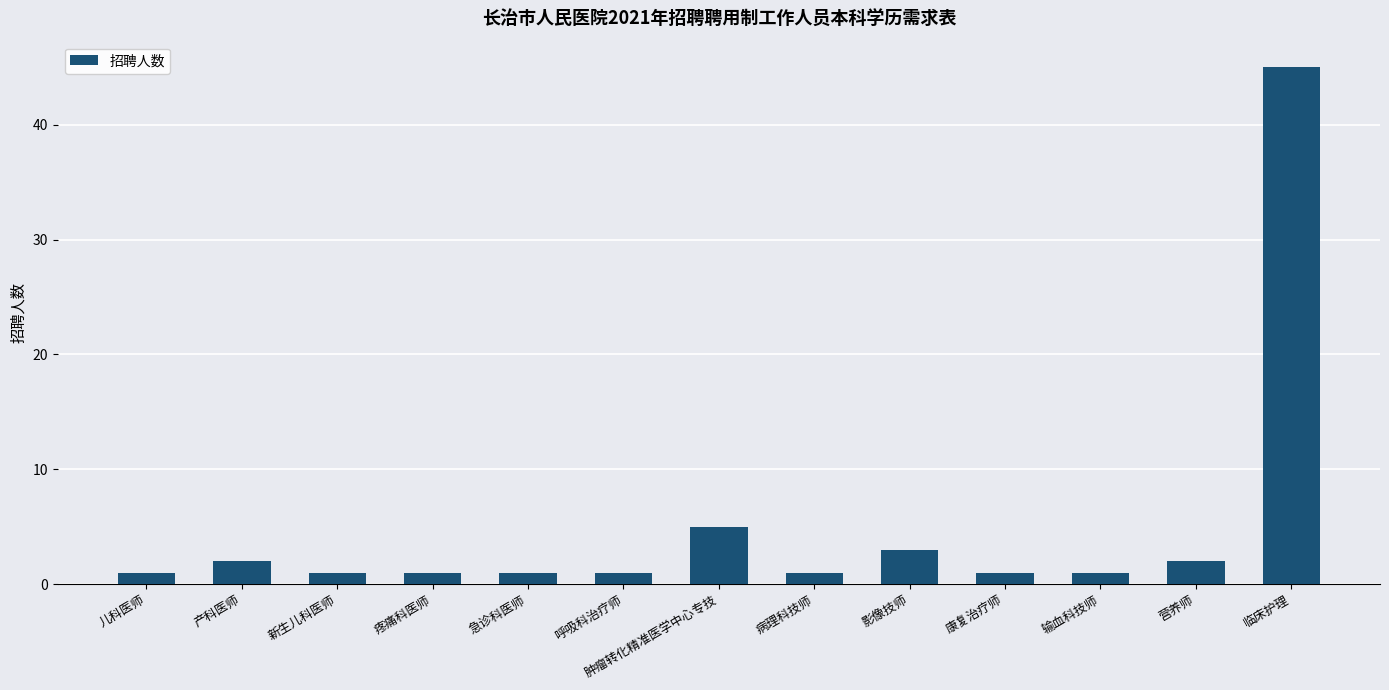

What is the difference between the maximum and second lowest values?

44